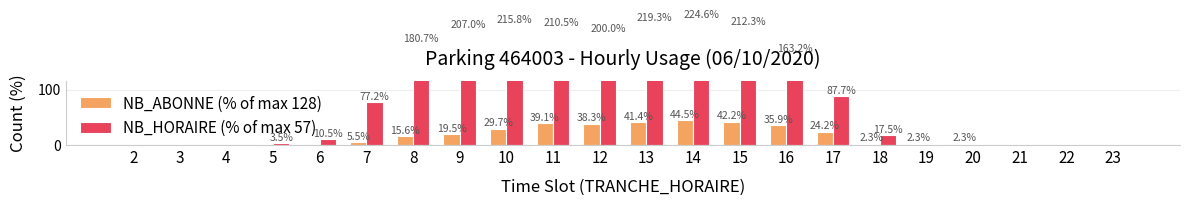

At which label is NB_HORAIRE (% of max 57) closest to 112?

17